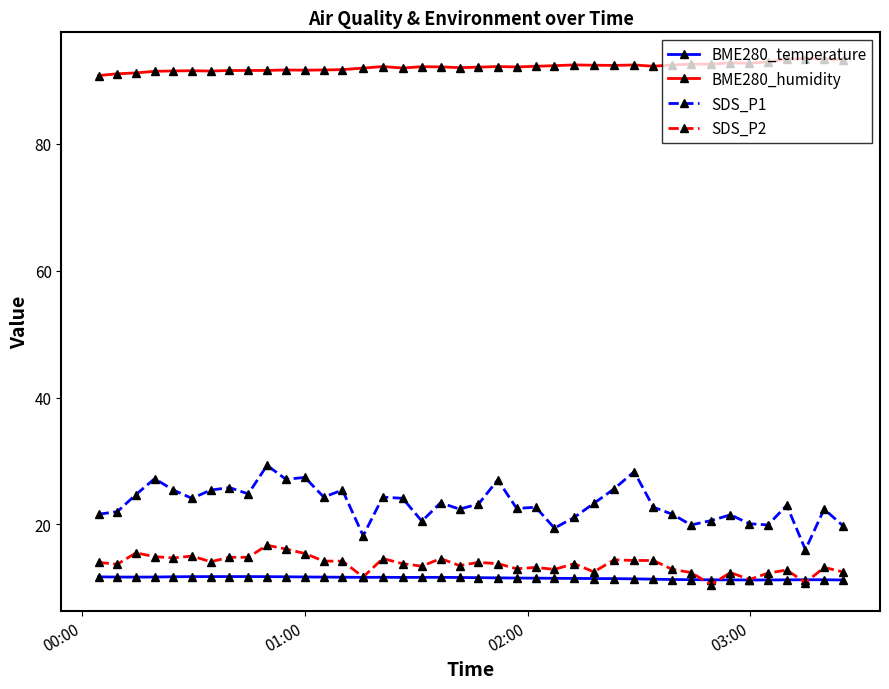

True or false: BME280_humidity has more than 0 points higher than both neighbors.

True